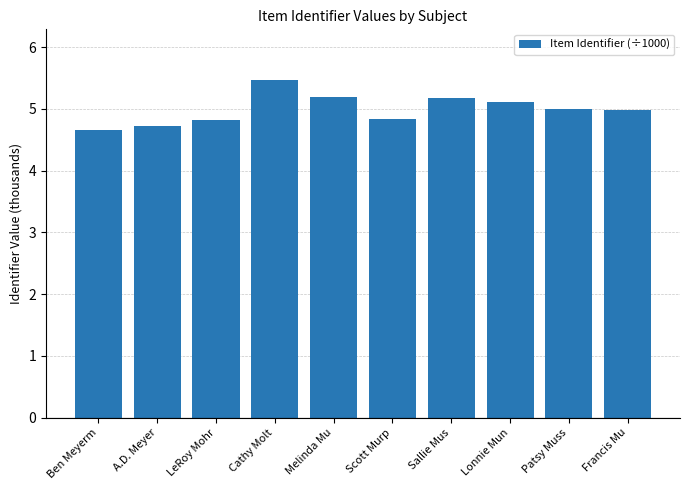

What is the difference between the values at Lonnie Mun and A.D. Meyer?

0.4